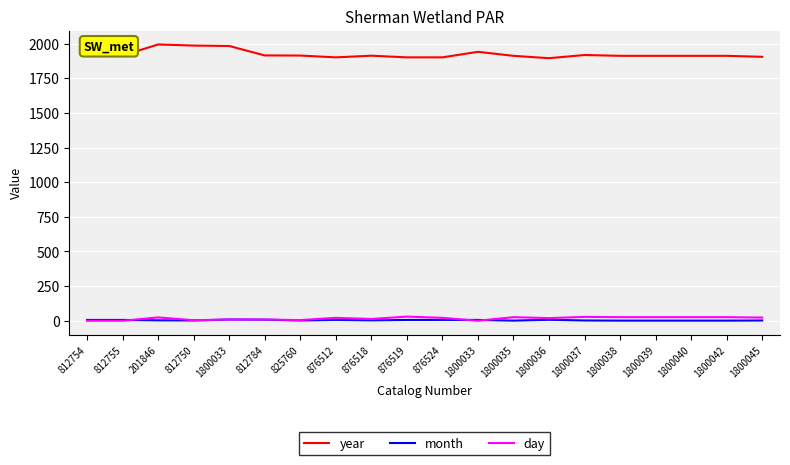

Is this an area chart (filled region under the line)?

No